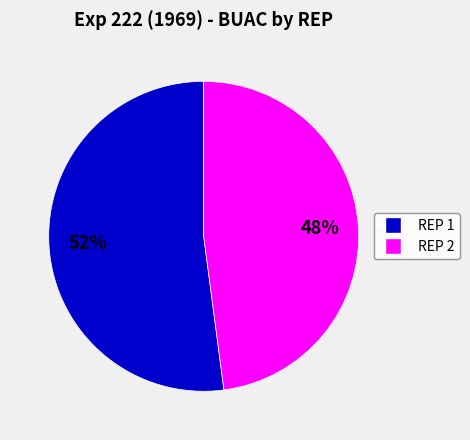

How many segments does this pie chart have?

2